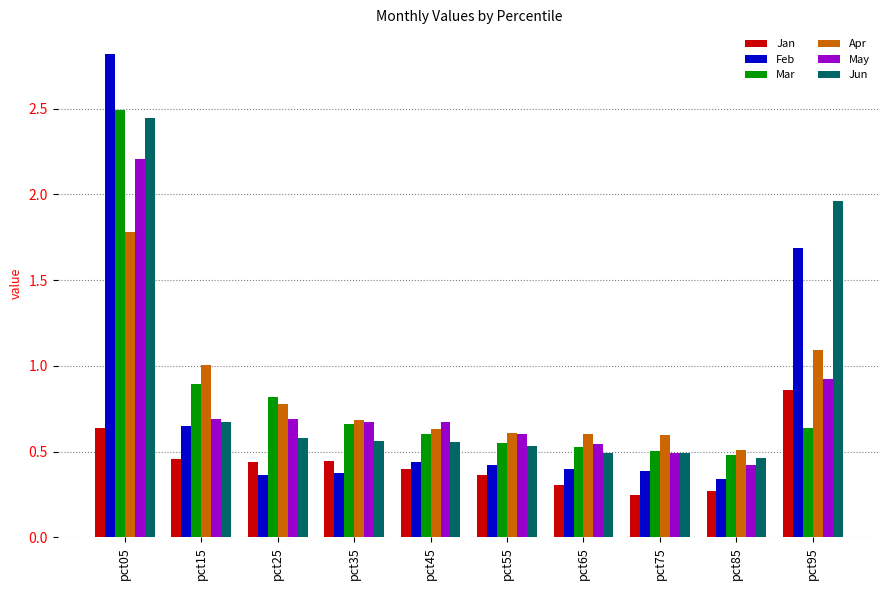

What is the greatest value displayed?

2.8